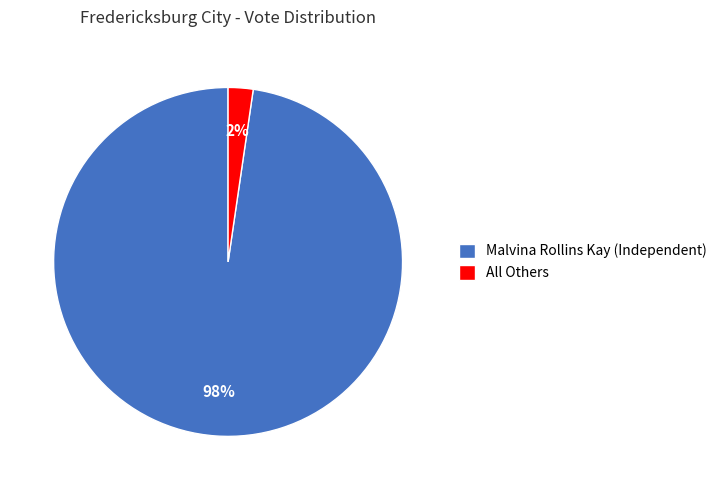

What percentage is the All Others slice, to the nearest percent?

2%